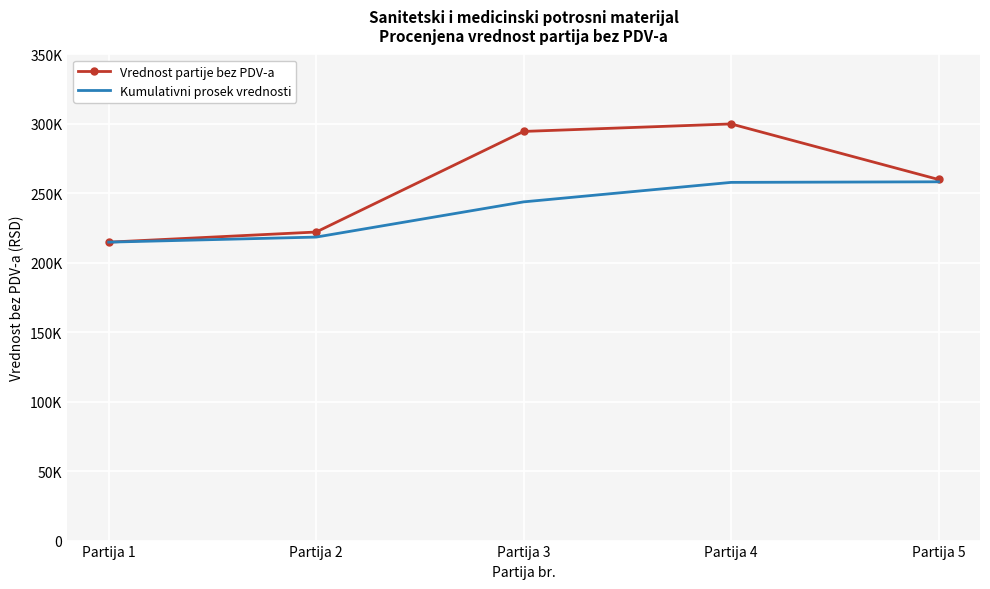

What is the approximate value of Kumulativni prosek vrednosti at Partija 1?

214878.2